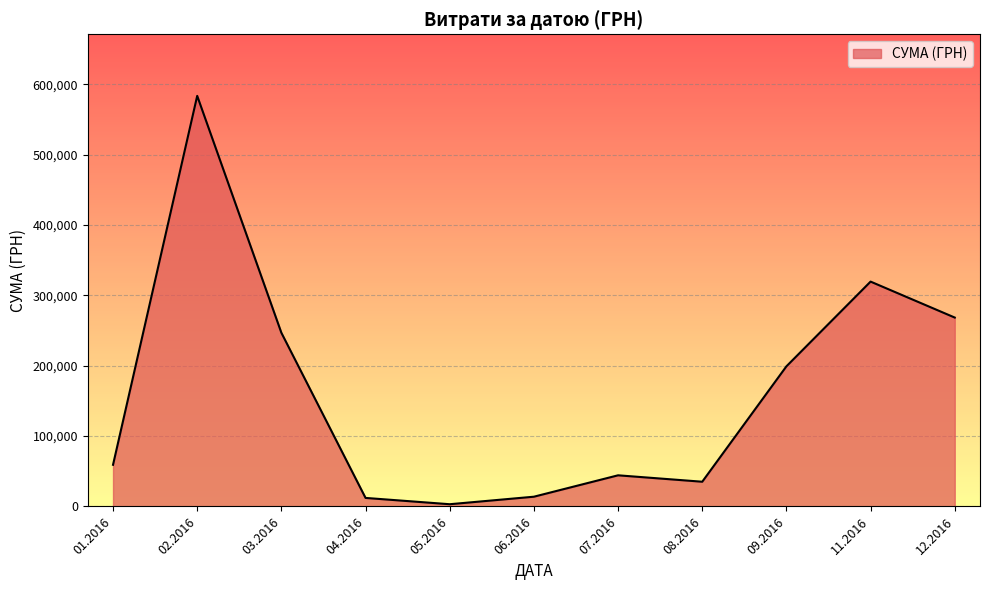

The value at 03.2016 is 354647.5. True or false?

False